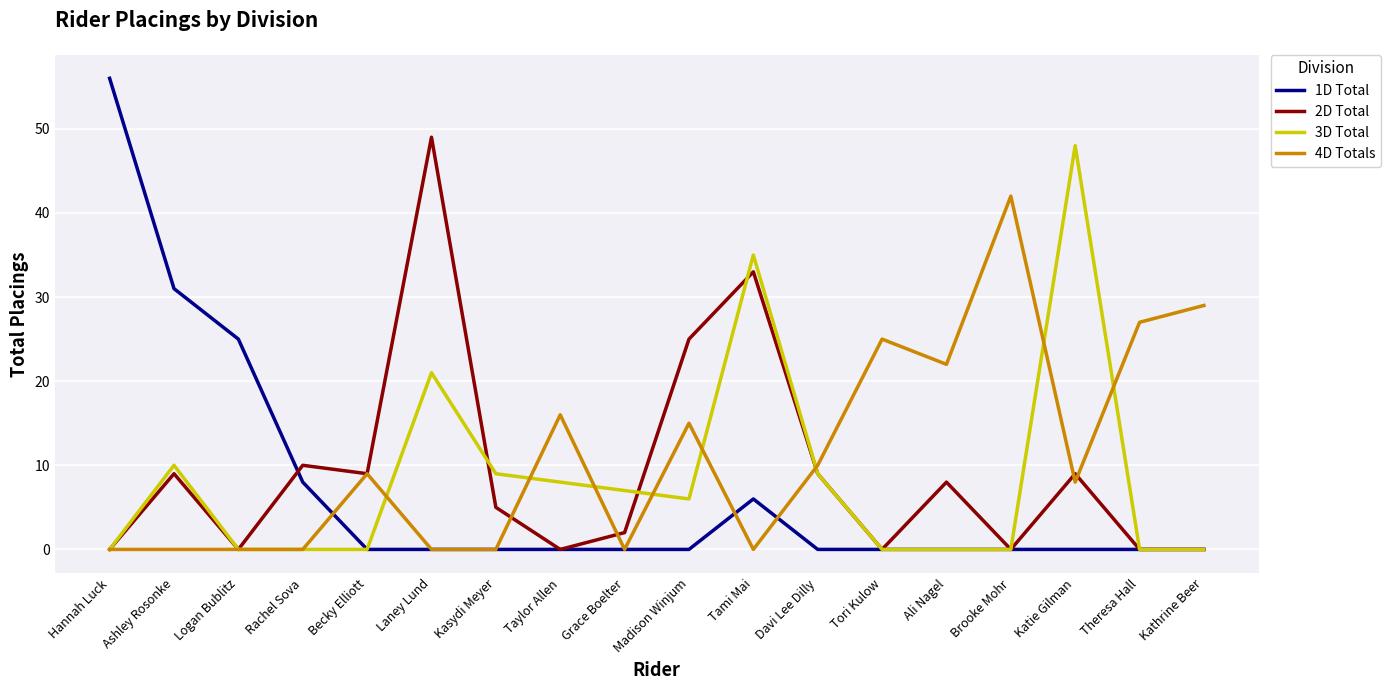

True or false: 2D Total and 1D Total intersect in this chart.

True